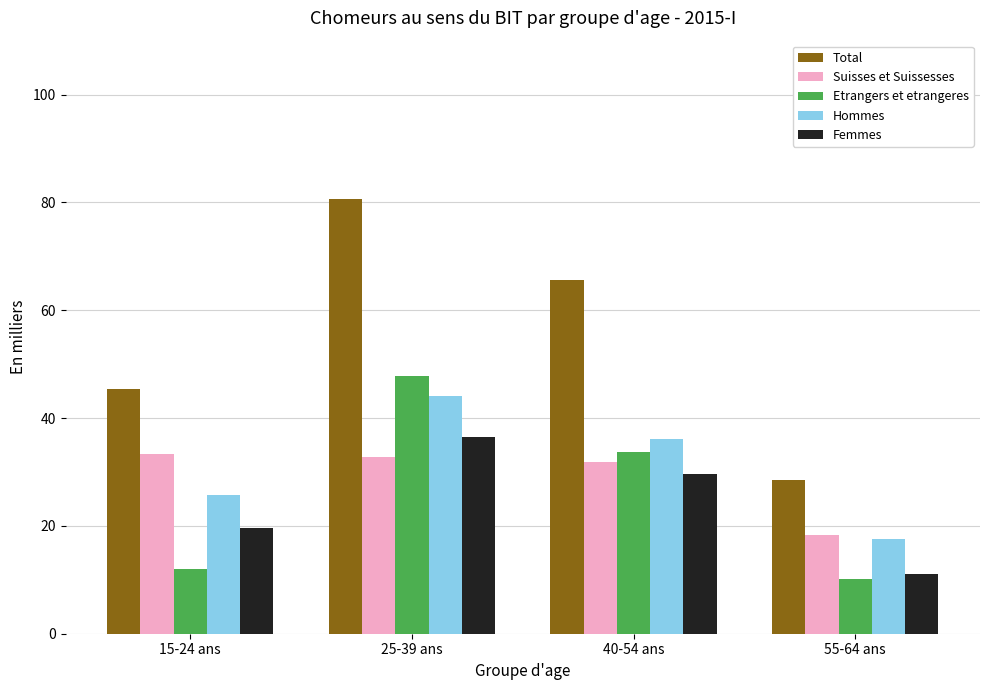

What is the difference between the maximum and second lowest values in the Femmes series?

16.8